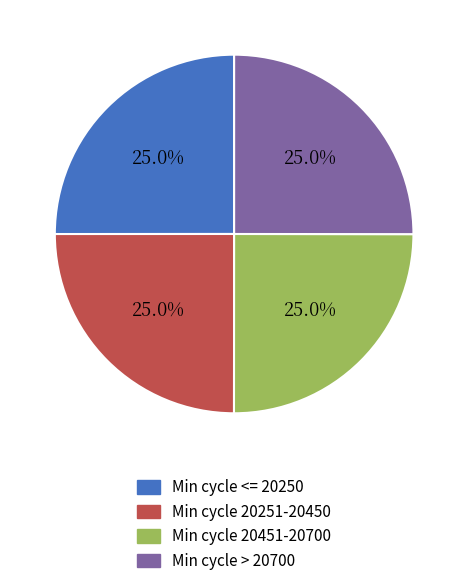

How many segments does this pie chart have?

4